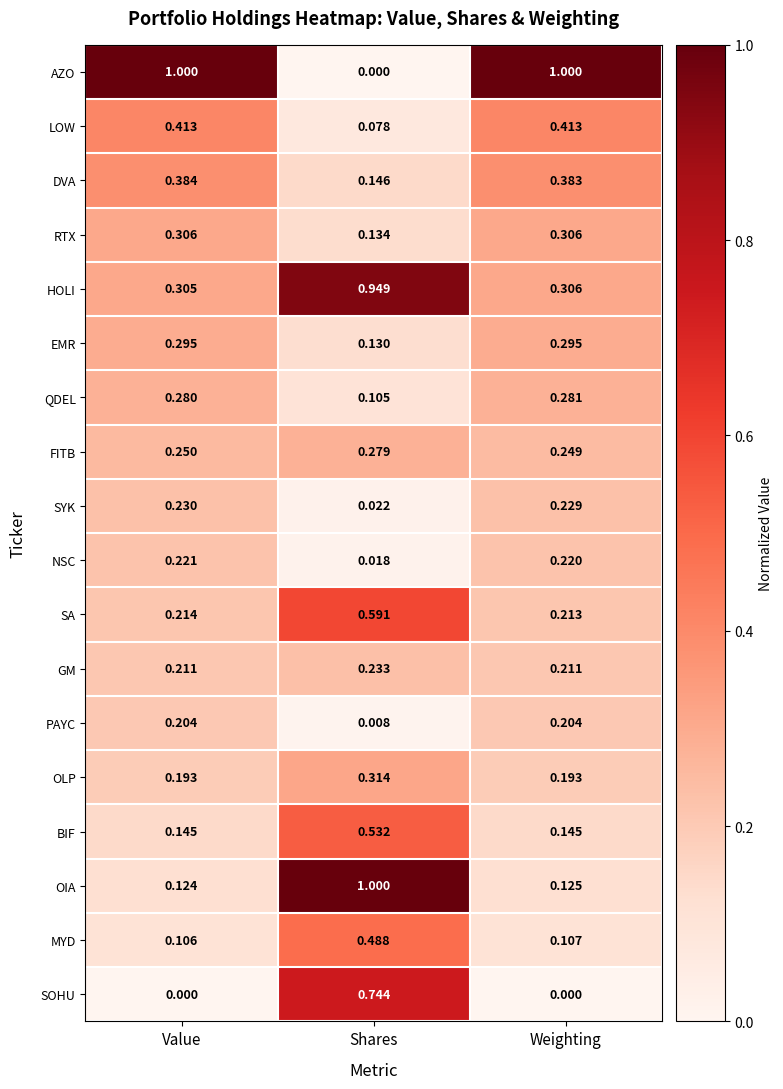

At which label is SA closest to 0?

Weighting